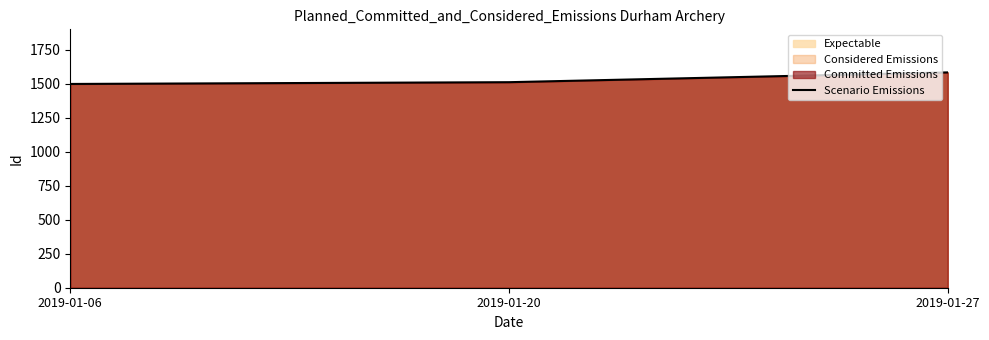

Does the chart display data point markers on the line(s)?

No